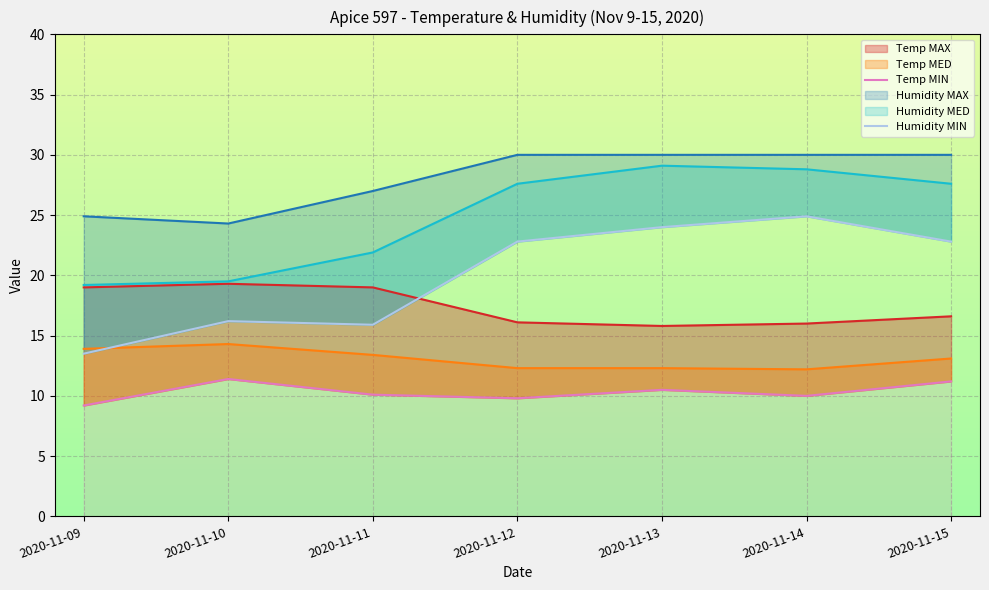

What is the sum of the Humidity MIN values at 2020-11-12 and 2020-11-15?

45.6